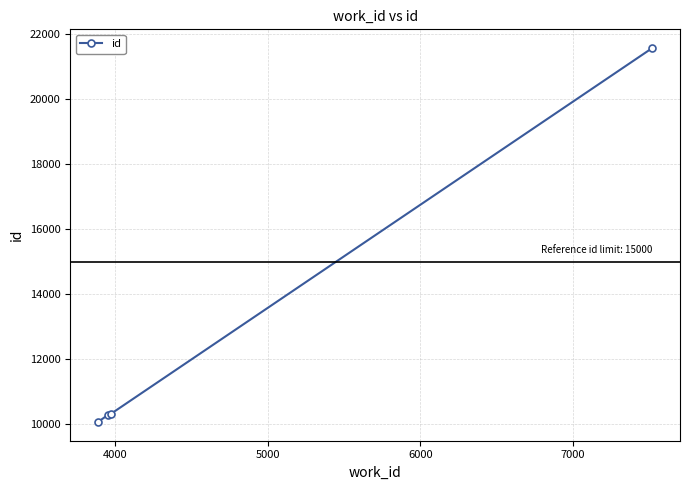

What is the sum of all values?

52217